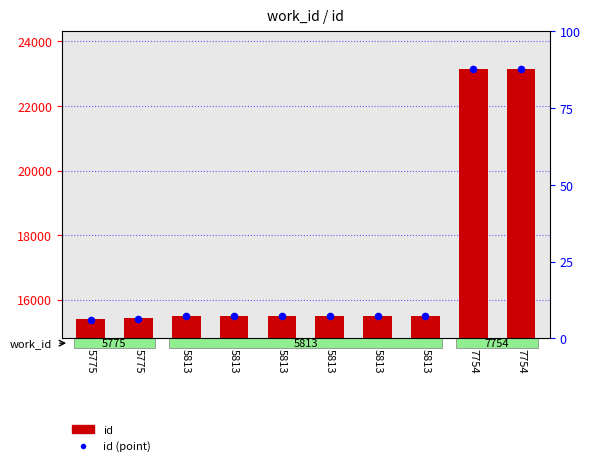

Which series has the widest spread of Y values?

id